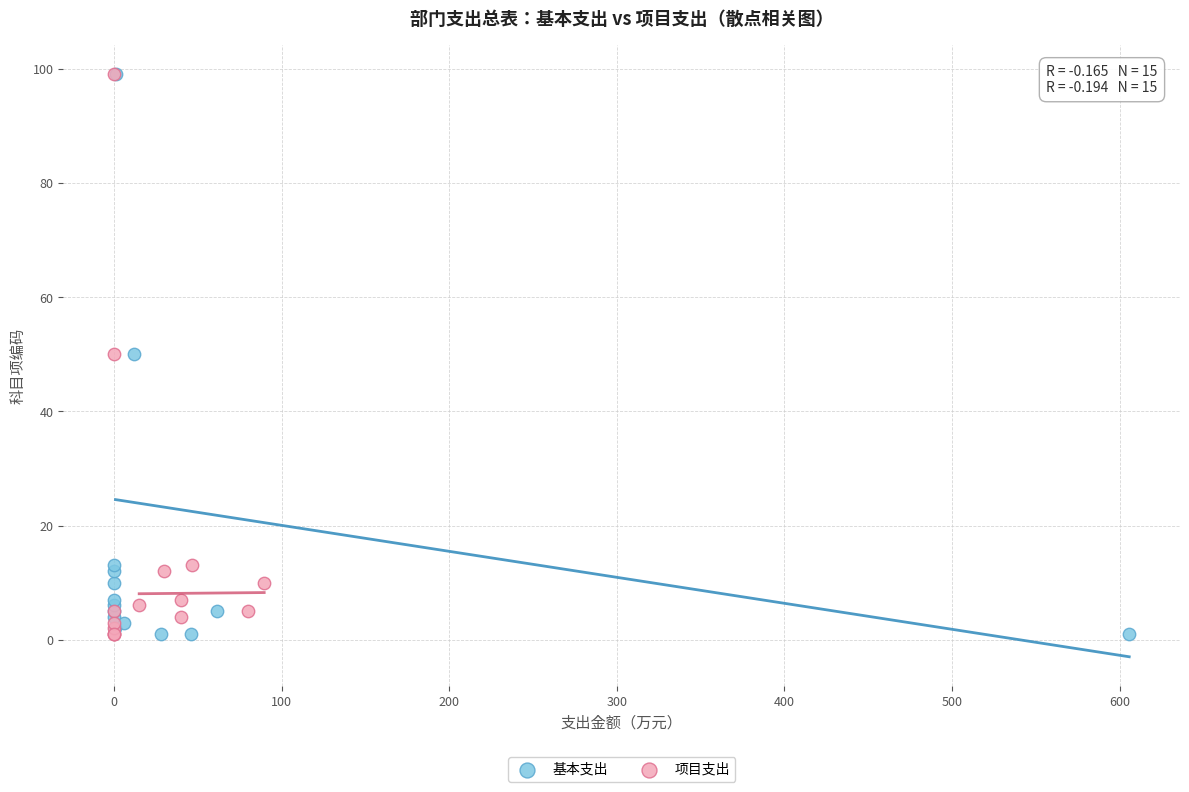

What are all the series names shown in the legend?

基本支出, 项目支出